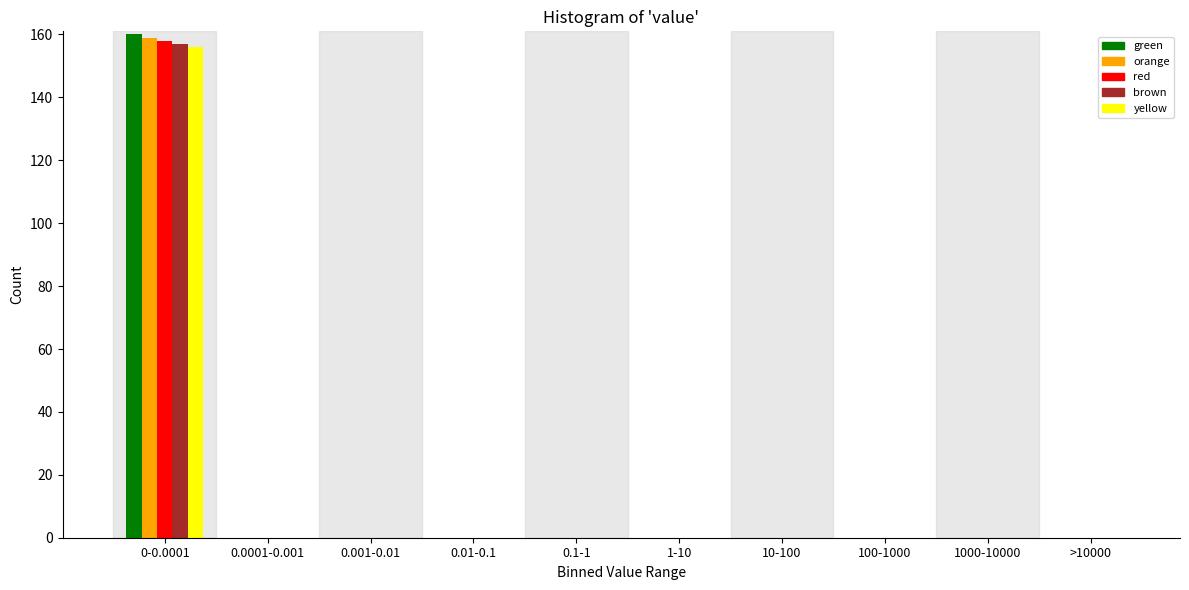

The value of red at 1-10 is 0. True or false?

True